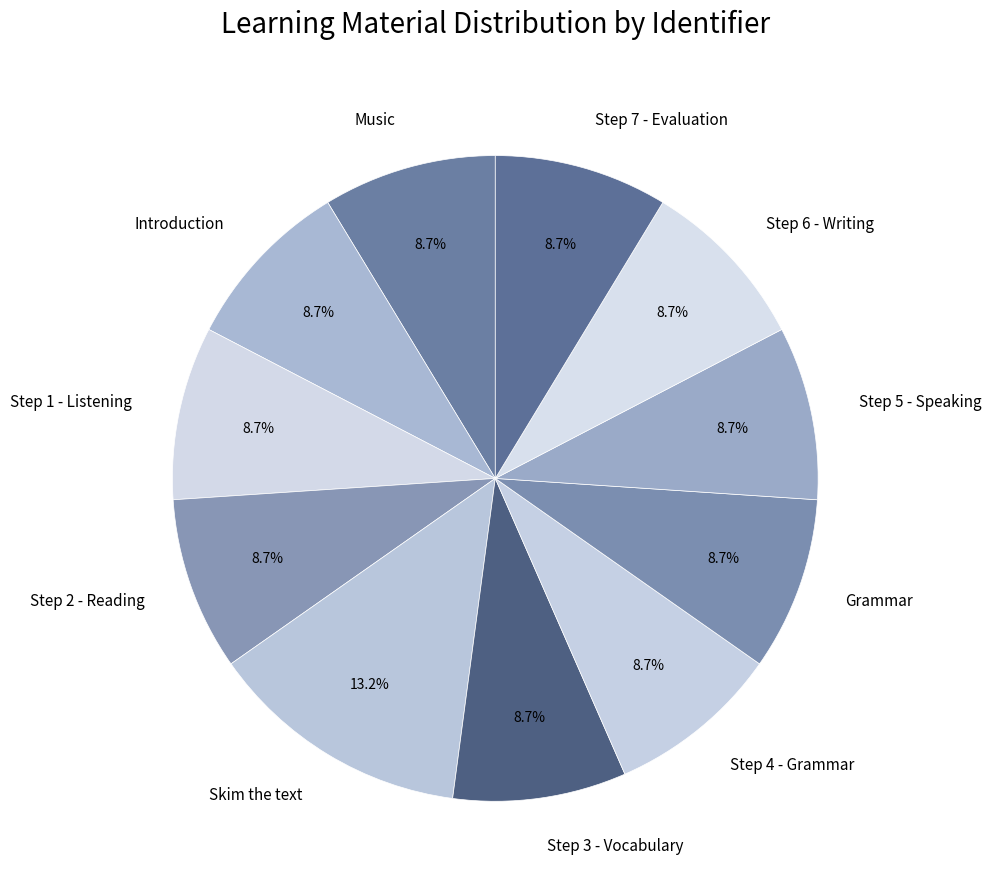

What is the largest slice in the pie chart?

Skim the text